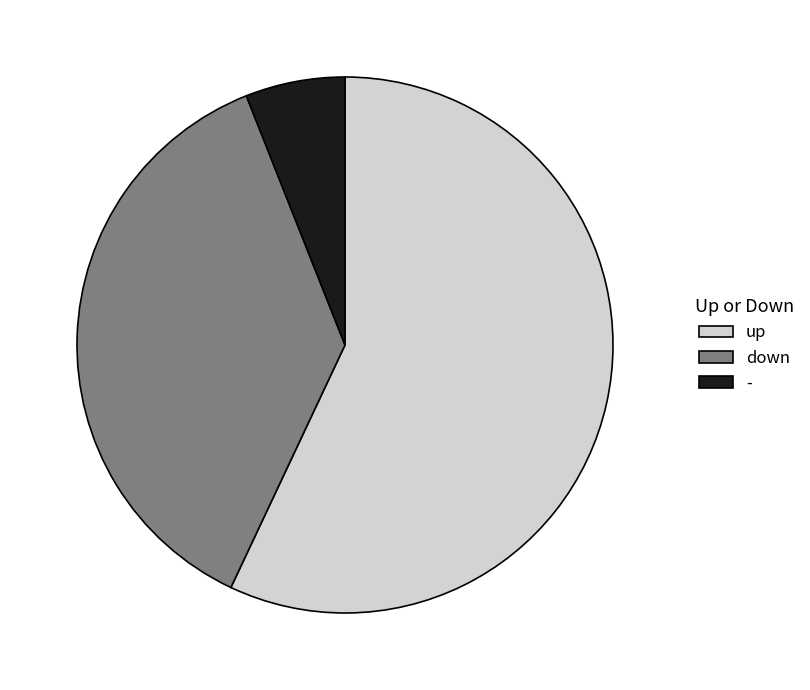

Does any single category account for the majority?

Yes